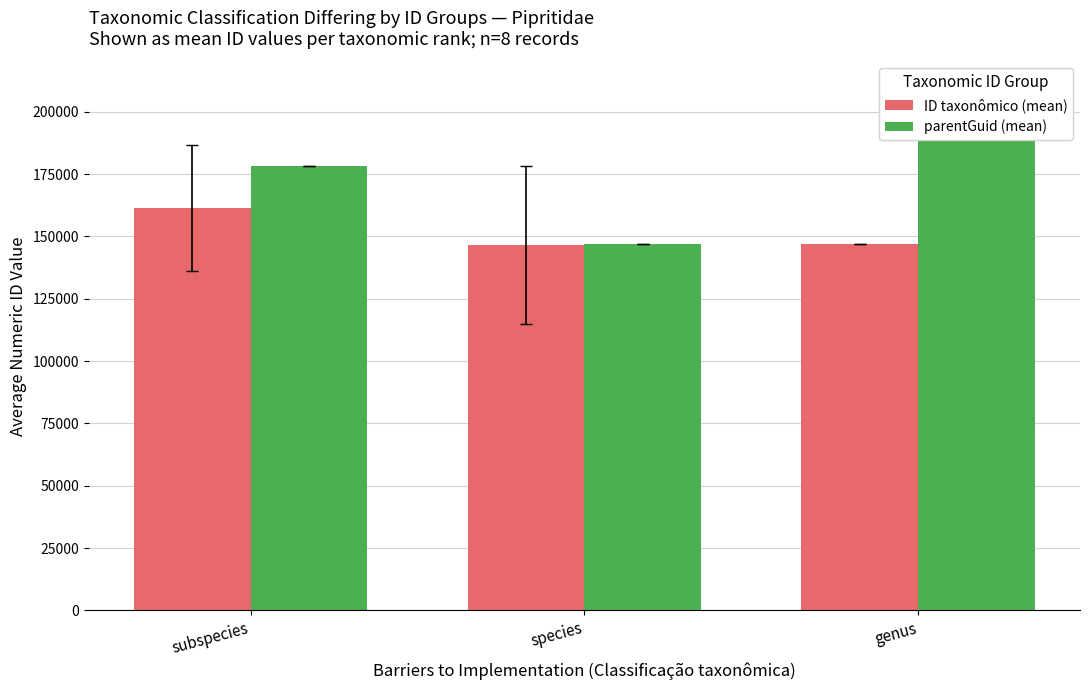

Which label corresponds to the smallest value in the chart?

species